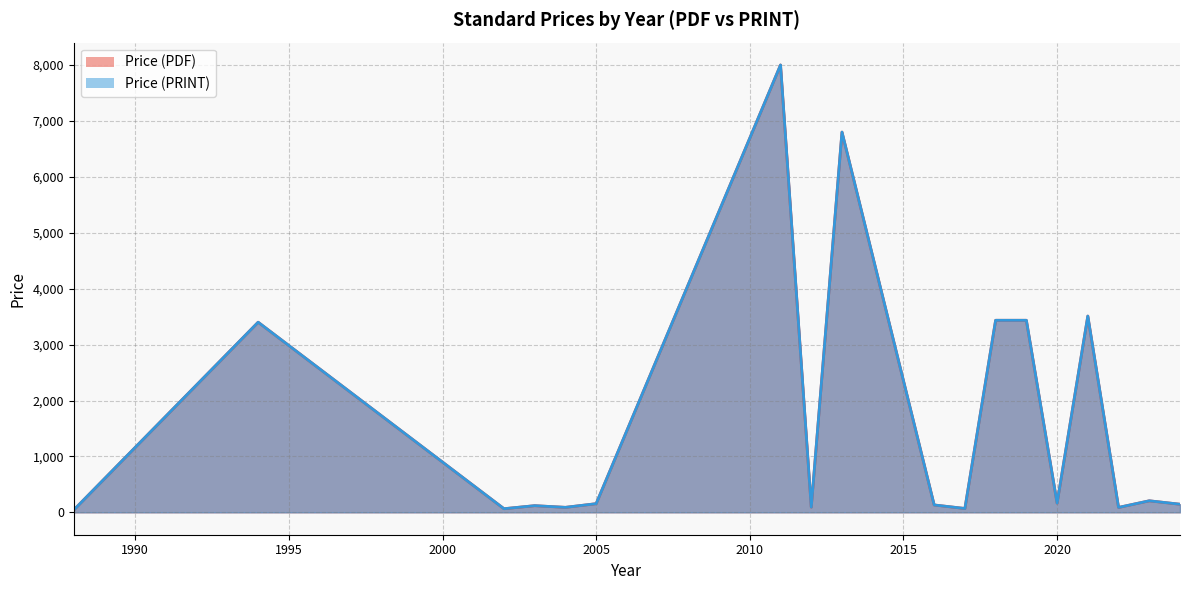

What are all the series names shown in the legend?

Price (PDF), Price (PRINT)